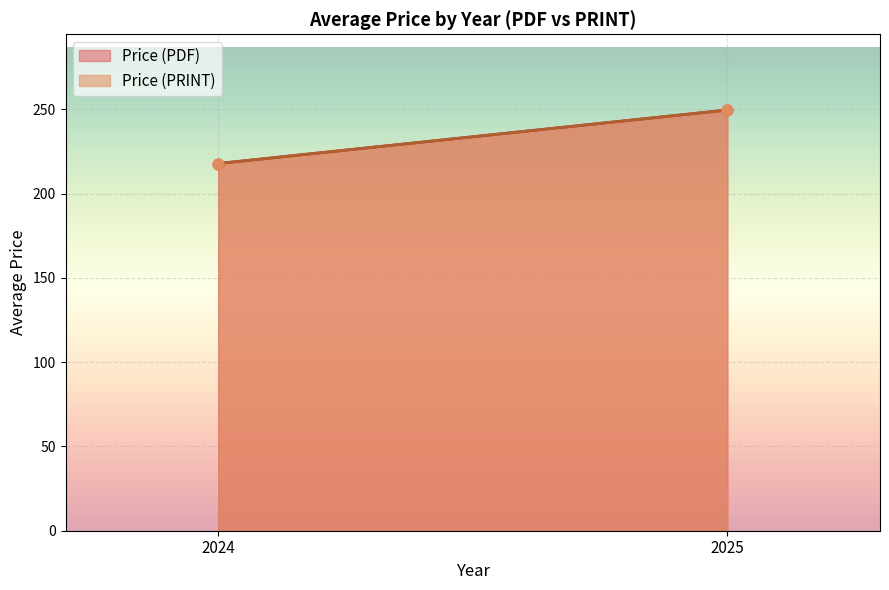

What is the total value across all series at 2024?

612.0